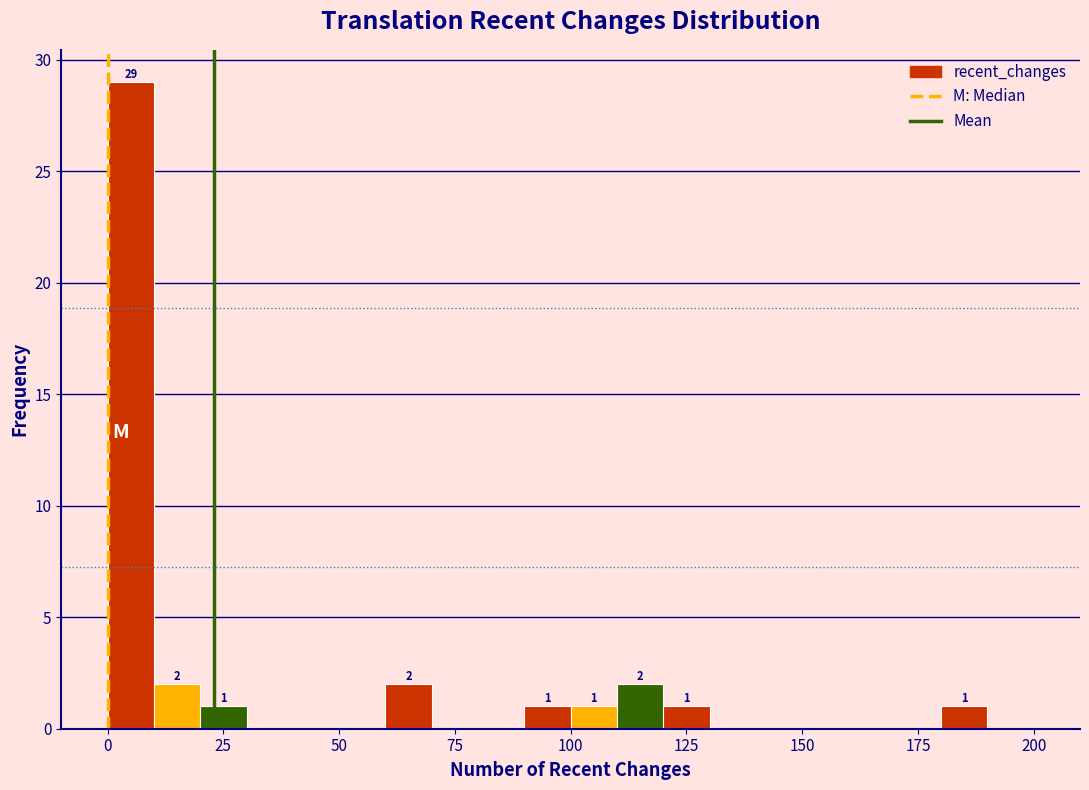

Read against the x-axis, roughly where is the centre of the tallest bar?

5